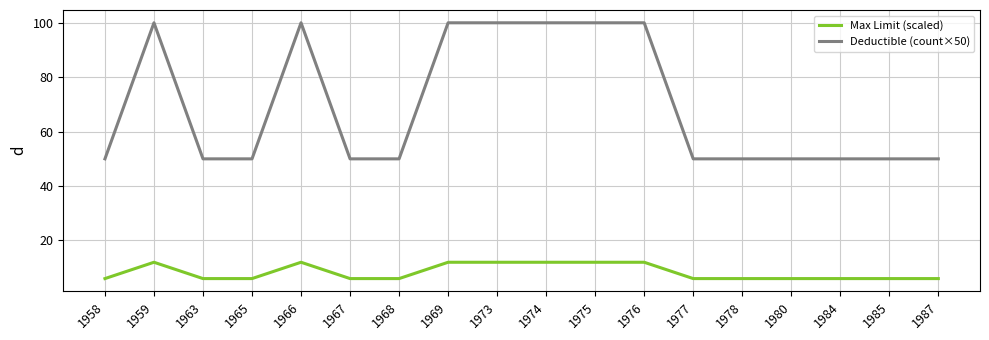

Reading left to right, extract all data points from this chart.

Max Limit (scaled): 1958=6	1959=12	1963=6	1965=6	1966=12	1967=6	1968=6	1969=12	1973=12	1974=12	1975=12	1976=12	1977=6	1978=6	1980=6	1984=6	1985=6	1987=6
Deductible (count×50): 1958=50	1959=100	1963=50	1965=50	1966=100	1967=50	1968=50	1969=100	1973=100	1974=100	1975=100	1976=100	1977=50	1978=50	1980=50	1984=50	1985=50	1987=50